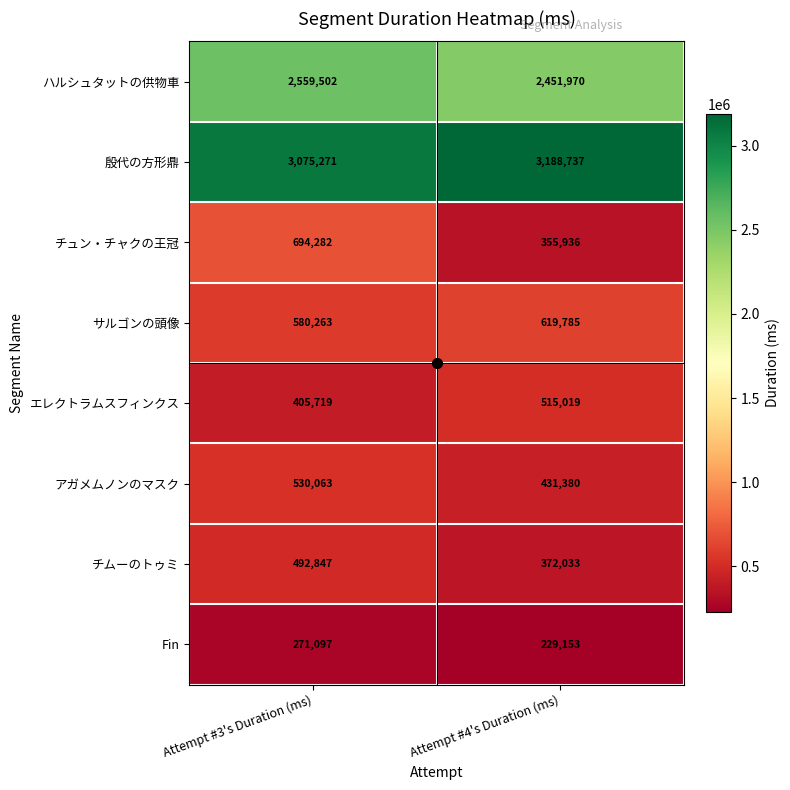

How many categories are shown in the chart?

2